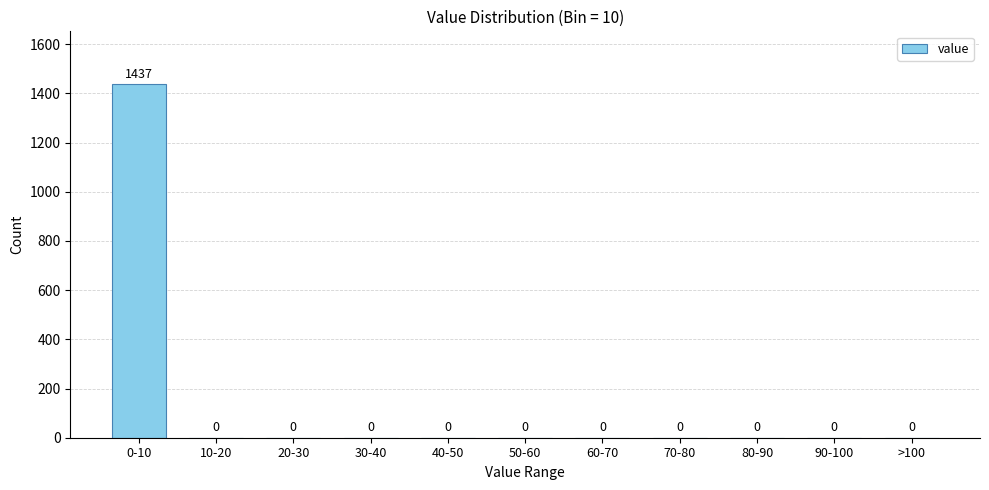

Reading left to right, extract all data points from this chart.

0-10=1437	10-20=0	20-30=0	30-40=0	40-50=0	50-60=0	60-70=0	70-80=0	80-90=0	90-100=0	>100=0